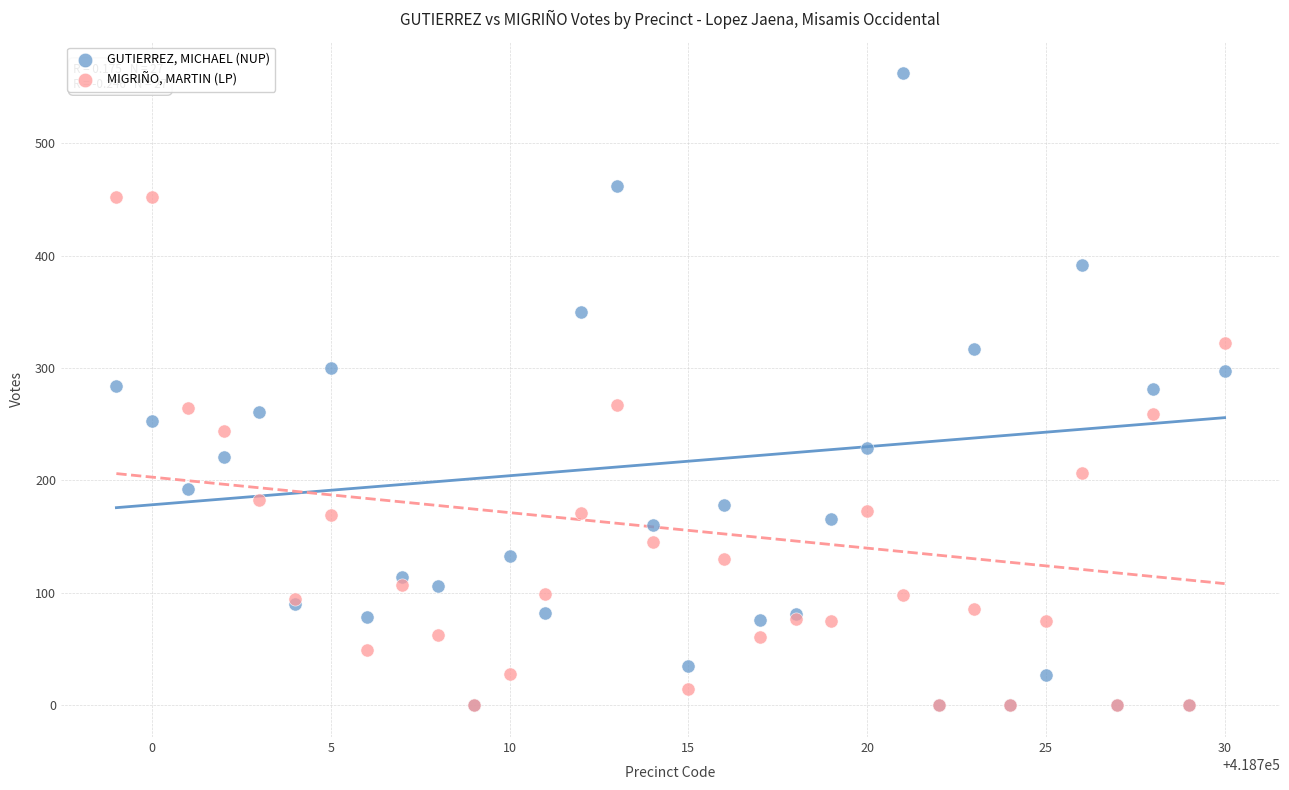

What are all the series names shown in the legend?

GUTIERREZ, MICHAEL (NUP), MIGRIÑO, MARTIN (LP)